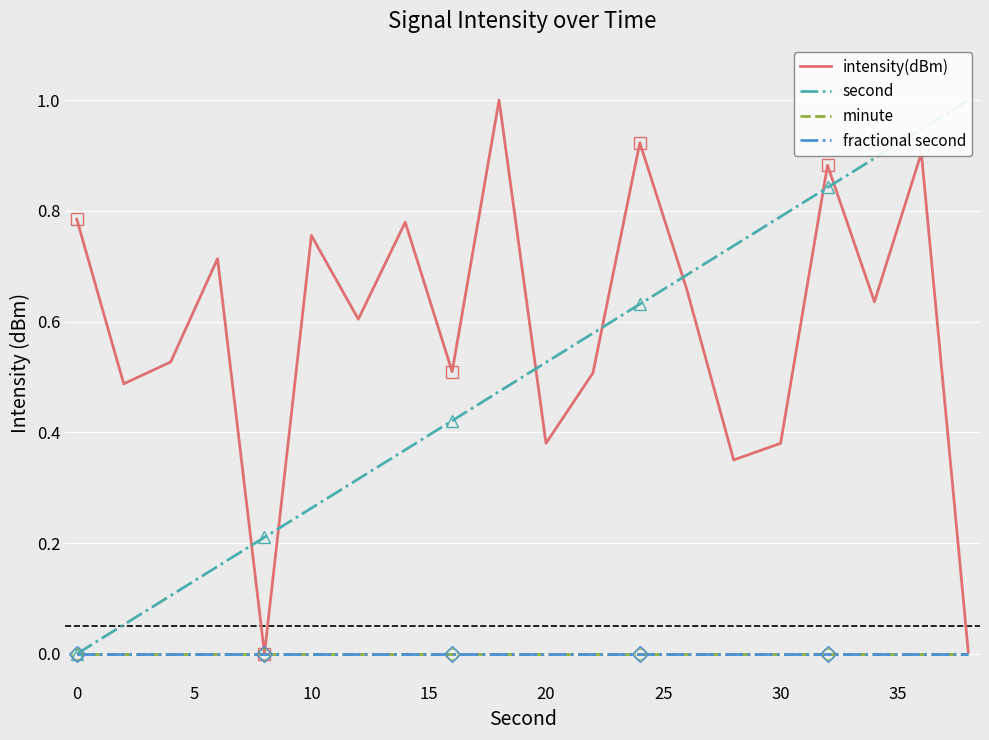

Reading left to right, transcribe all the data shown in this chart.

intensity(dBm): 0.8	0.5	0.5	0.7	0.0	0.8	0.6	0.8	0.5	1.0	0.4	0.5	0.9	0.7	0.4	0.4	0.9	0.6	0.9	0.0
second: 0.0	0.1	0.1	0.2	0.2	0.3	0.3	0.4	0.4	0.5	0.5	0.6	0.6	0.7	0.7	0.8	0.8	0.9	0.9	1.0
minute: 0.0	0.0	0.0	0.0	0.0	0.0	0.0	0.0	0.0	0.0	0.0	0.0	0.0	0.0	0.0	0.0	0.0	0.0	0.0	0.0
fractional second: 0.0	0.0	0.0	0.0	0.0	0.0	0.0	0.0	0.0	0.0	0.0	0.0	0.0	0.0	0.0	0.0	0.0	0.0	0.0	0.0